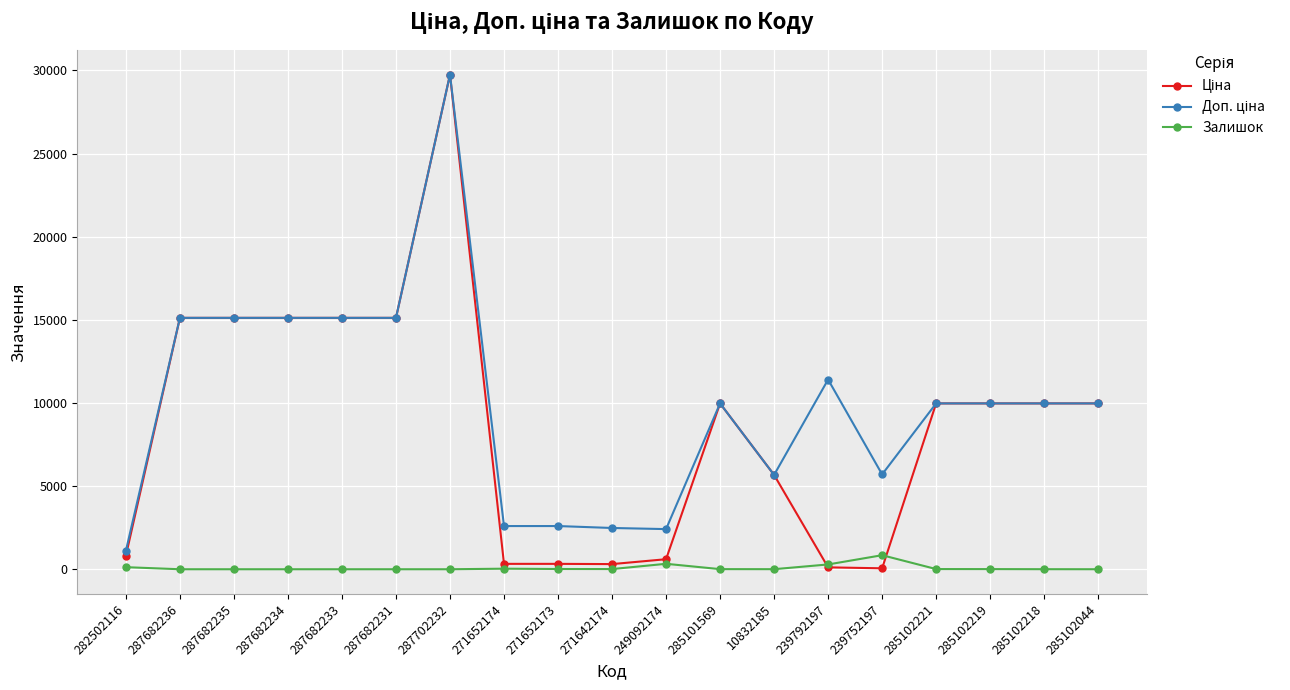

What is the average value of the Залишок series?

88.5